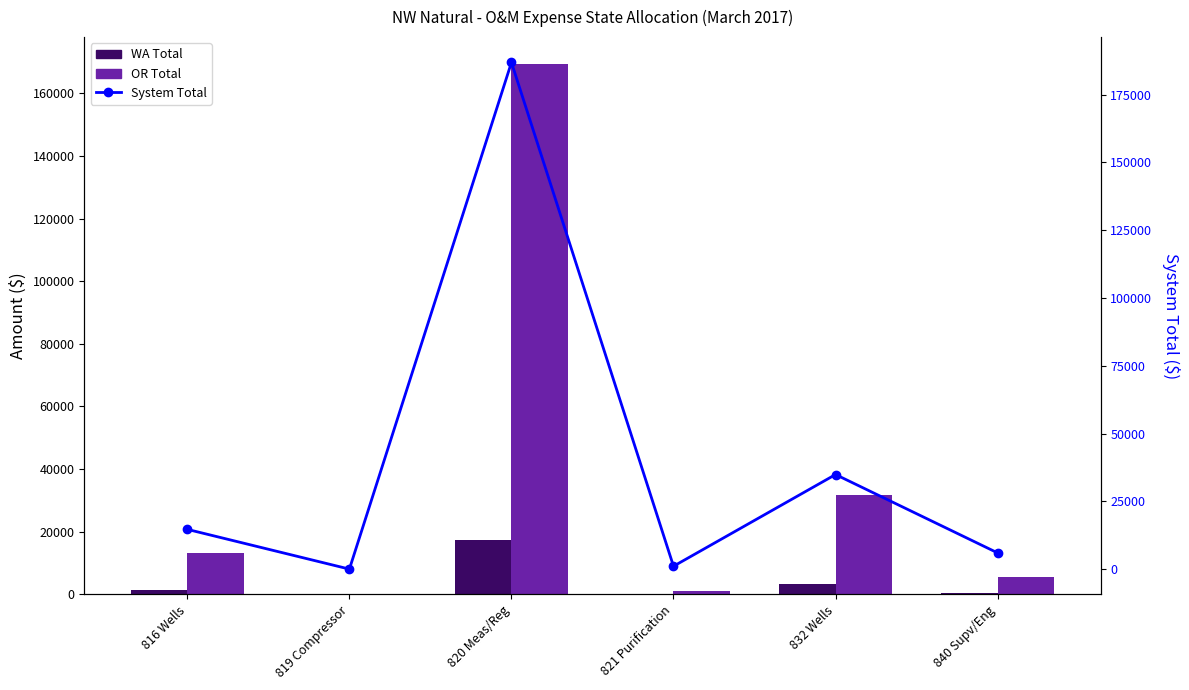

What is the label of the 5th bar from the left?

832 Wells